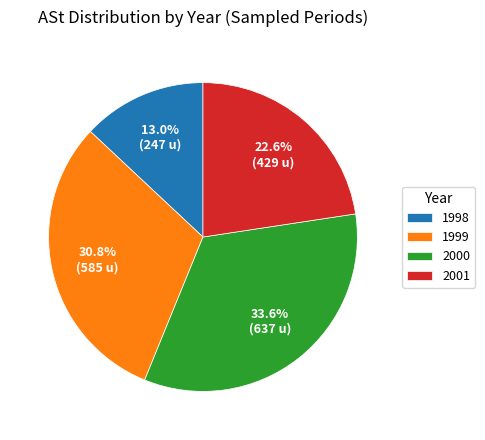

Approximately how many times larger is the value at 2000 compared to 1999?

1.1